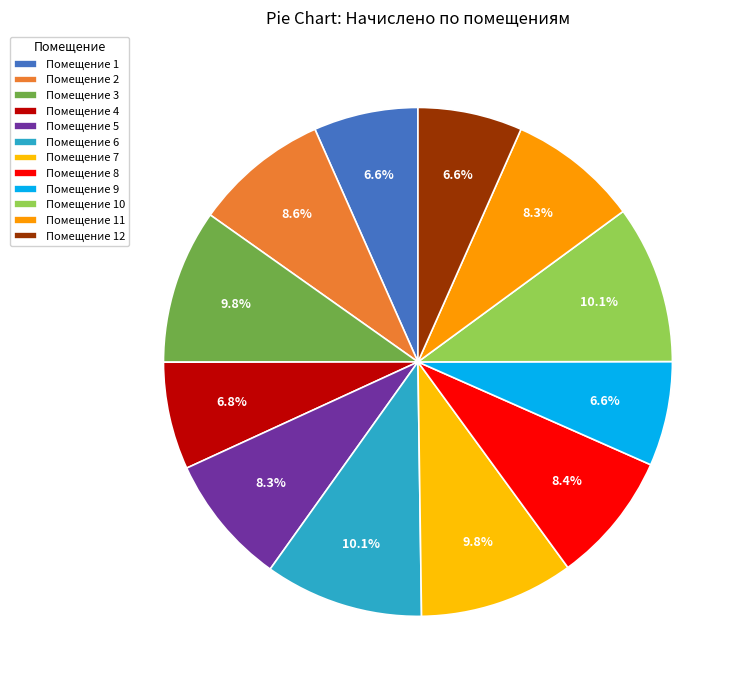

Count the number of slices in the pie.

12